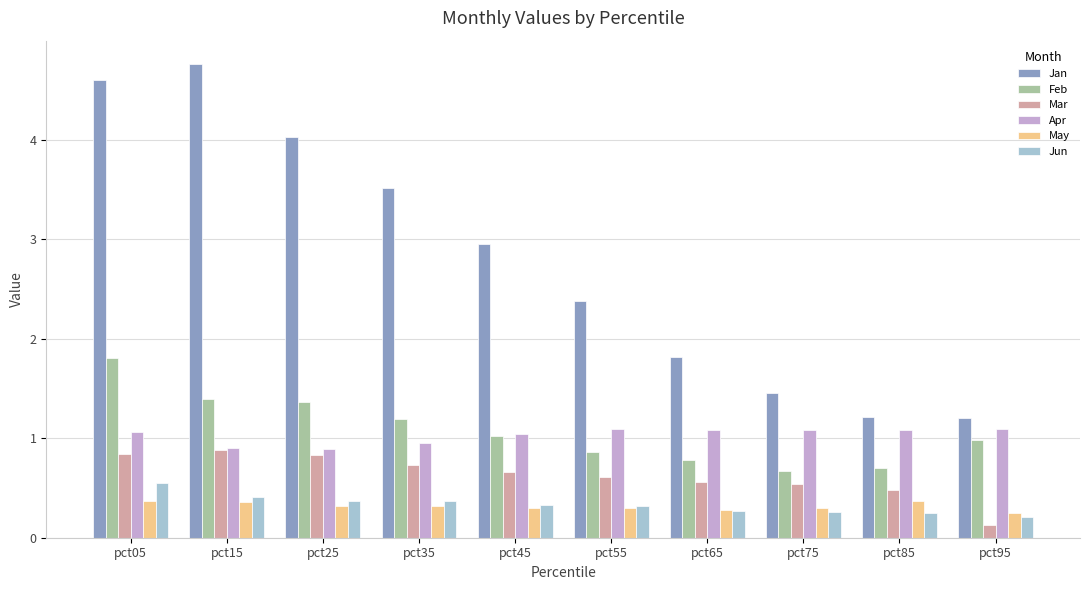

How many data points in Apr are above 1?

7